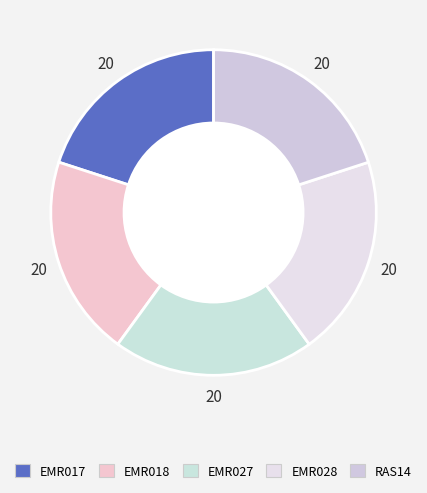

Combined, what portion of the pie is EMR027 and RAS14?

40.0%